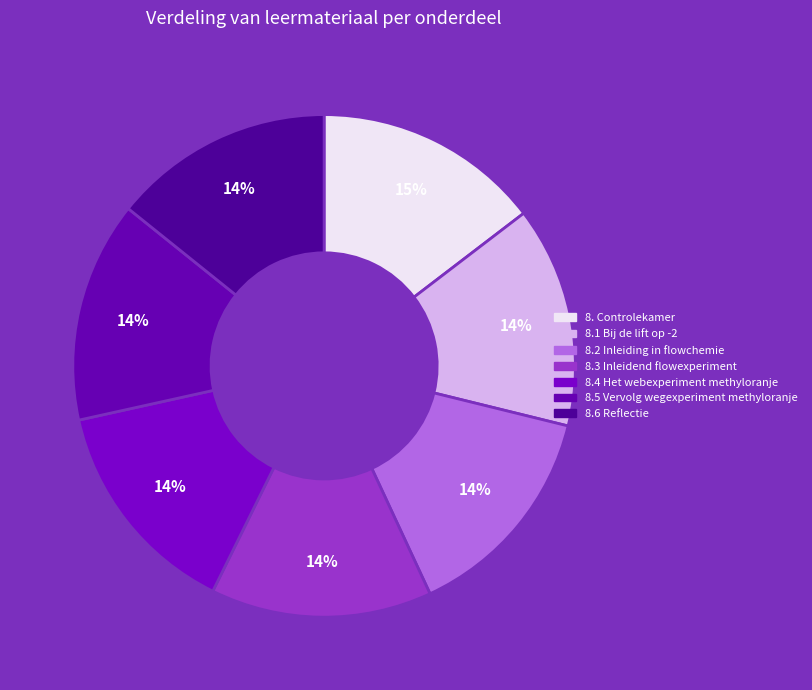

How many slices are in this pie chart?

7